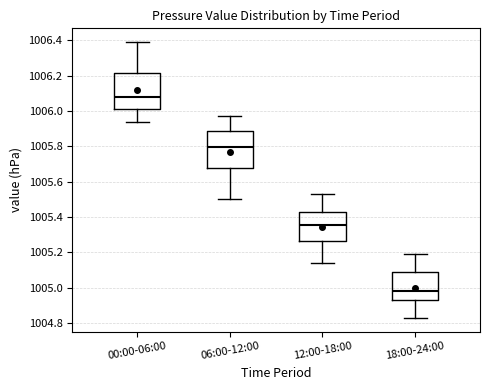

Where does the upper whisker of the box for 00:00-06:00 end on the y-axis? The values are not printed on the chart, so give them approximately, as read against the axis.

1006.40